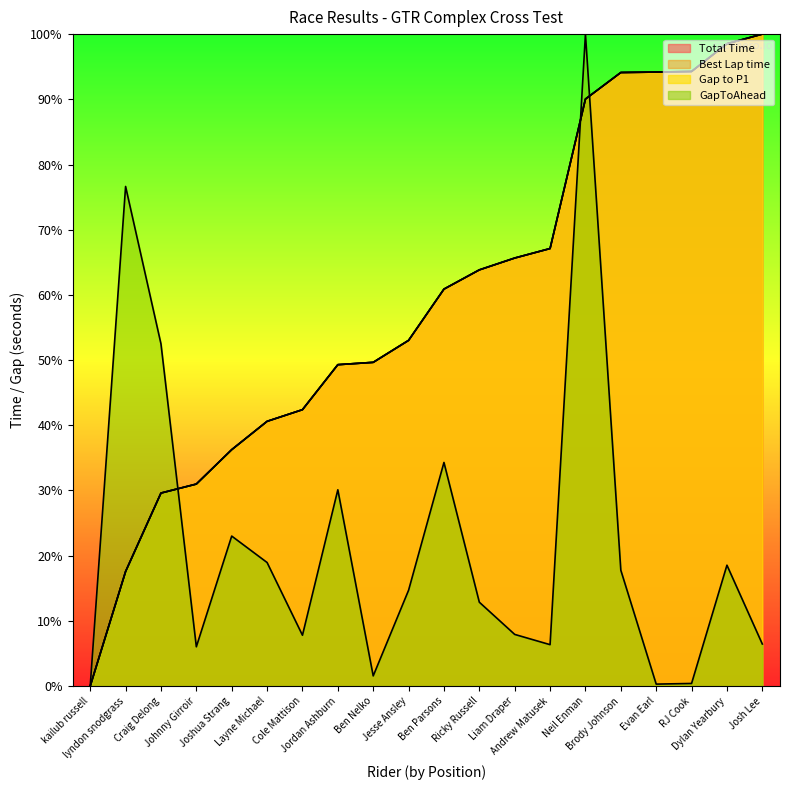

Which category has the lowest value in the Best Lap time series?

kailub russell